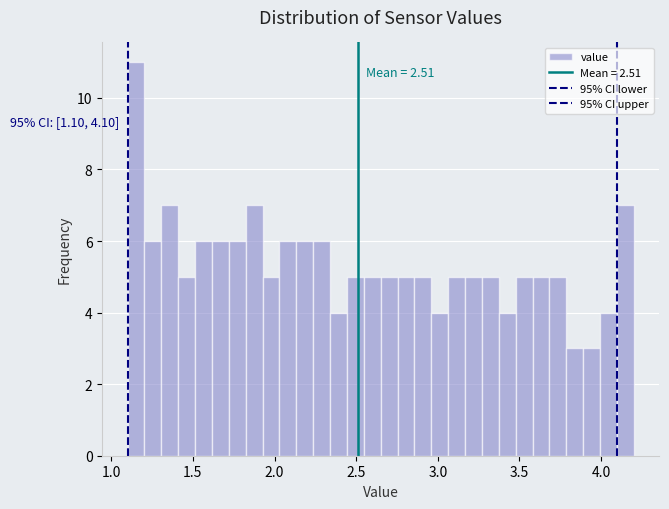

Read against the x-axis, roughly where is the centre of the tallest bar?

1.15